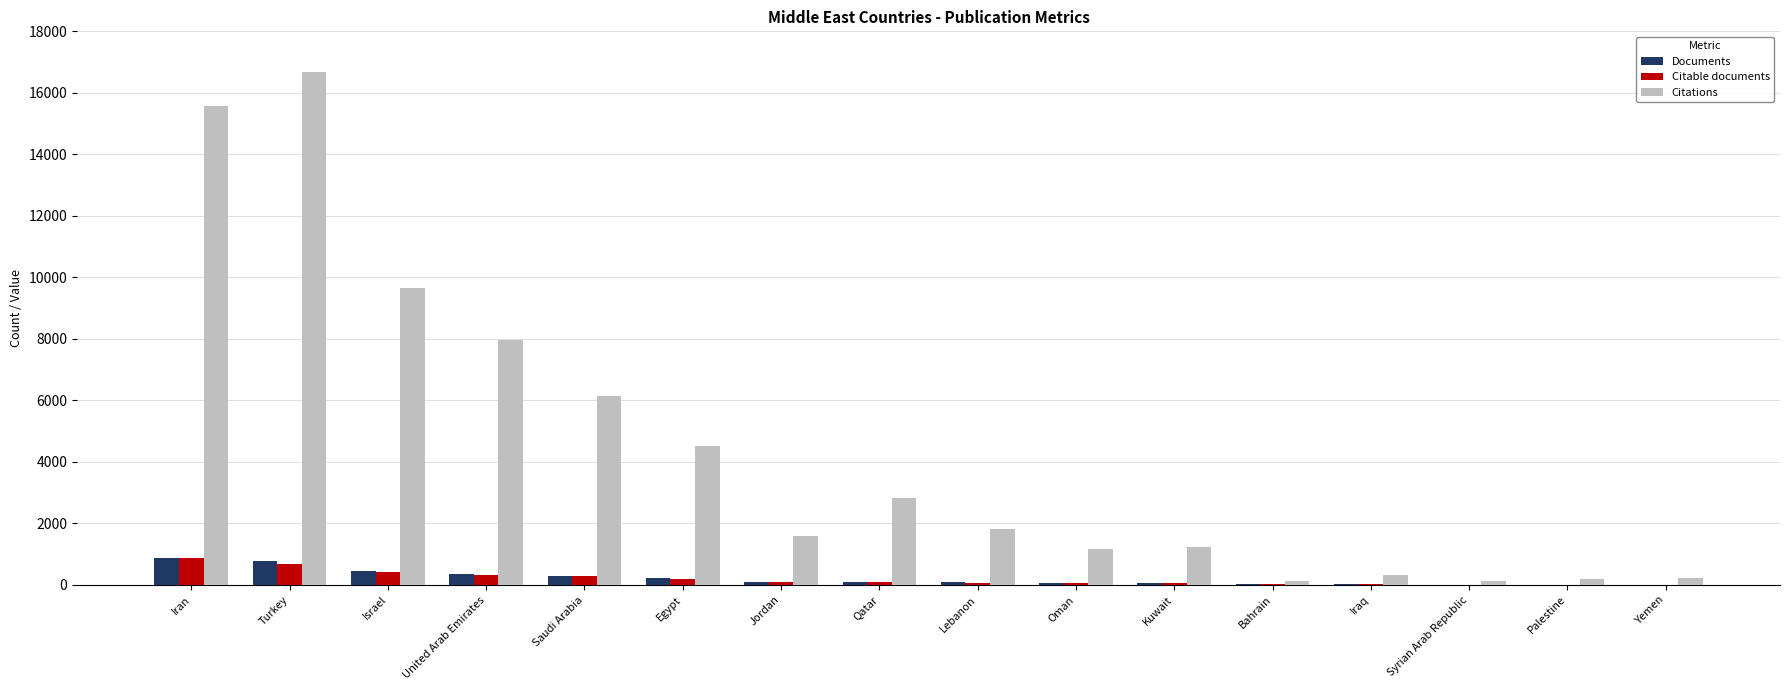

The Citations series shows 2840 at Qatar. True or false?

True